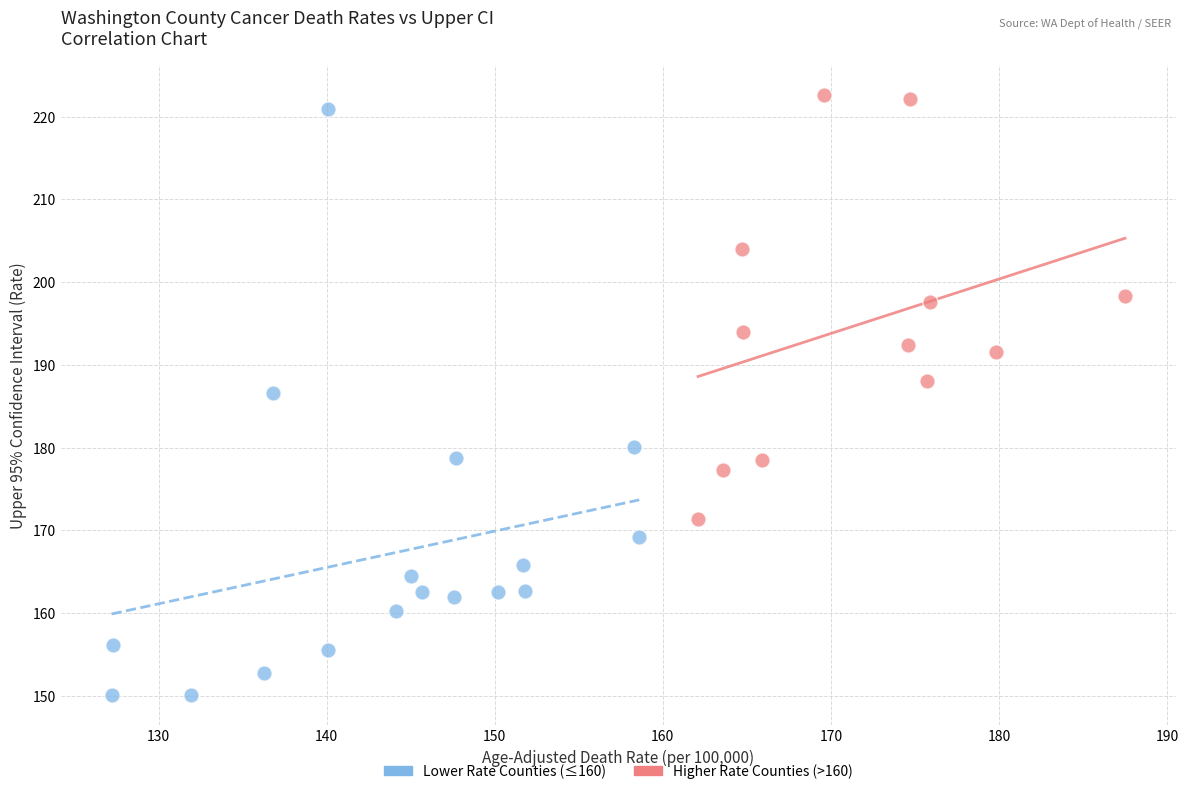

Which series reaches the minimum Y coordinate?

Lower Rate Counties (≤160)